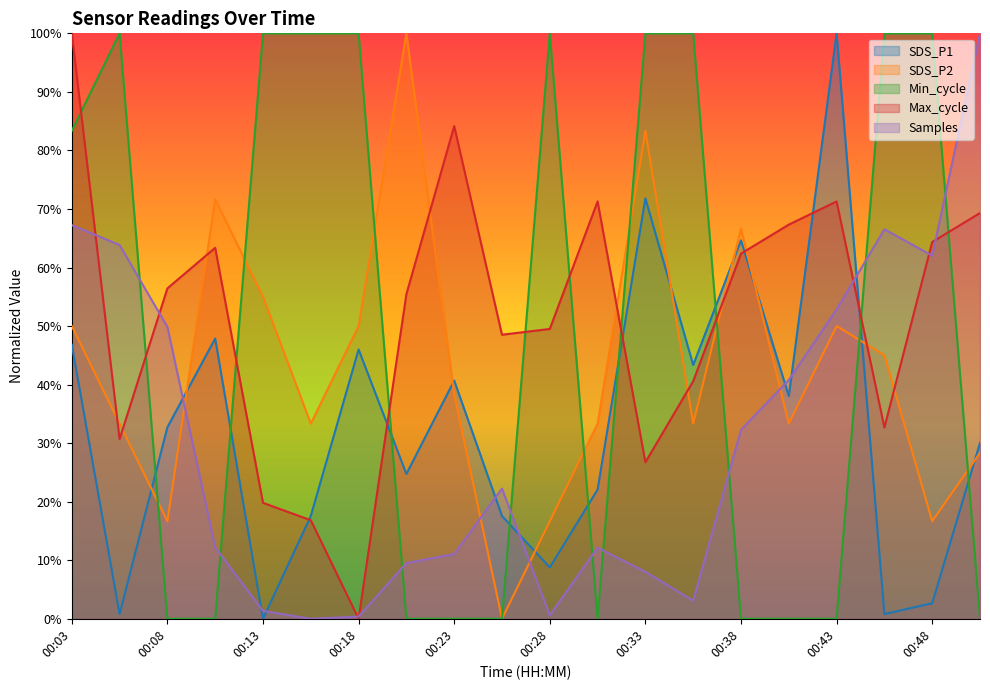

What is the difference between the maximum and second lowest values in the SDS_P2 series?

83.3